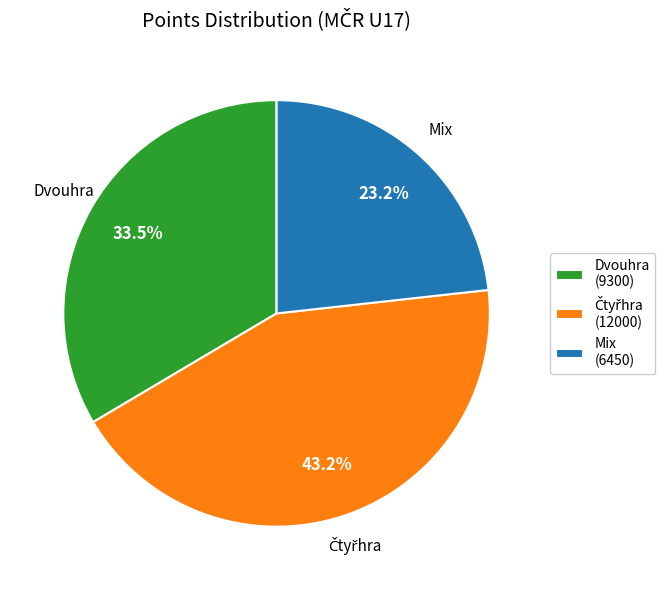

How many slices are in this pie chart?

3